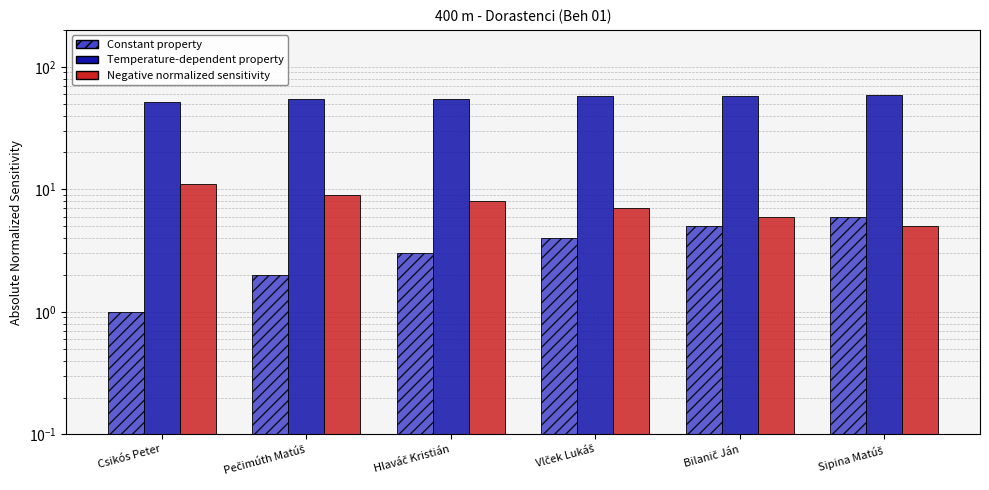

What is the average value of the Negative normalized sensitivity series?

7.7